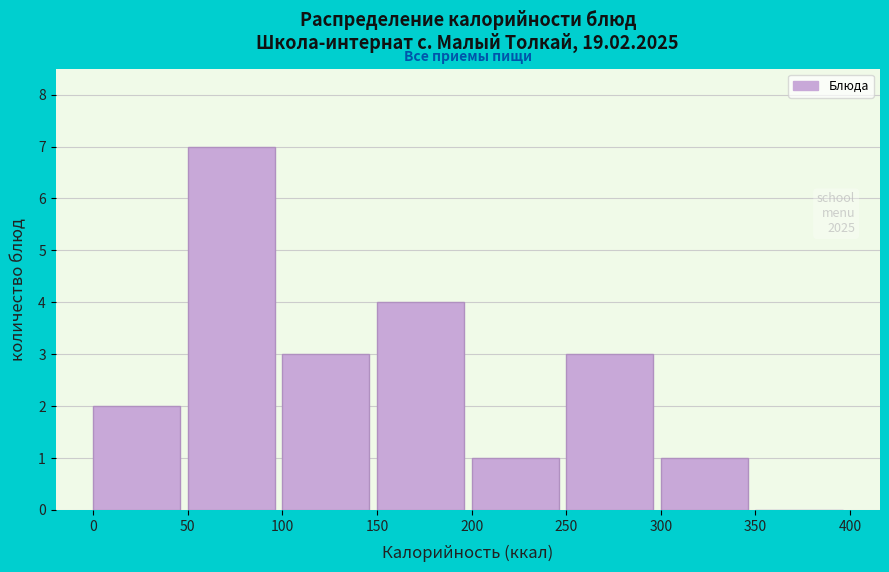

Which range on the x-axis has the tallest bar?

50 to 100